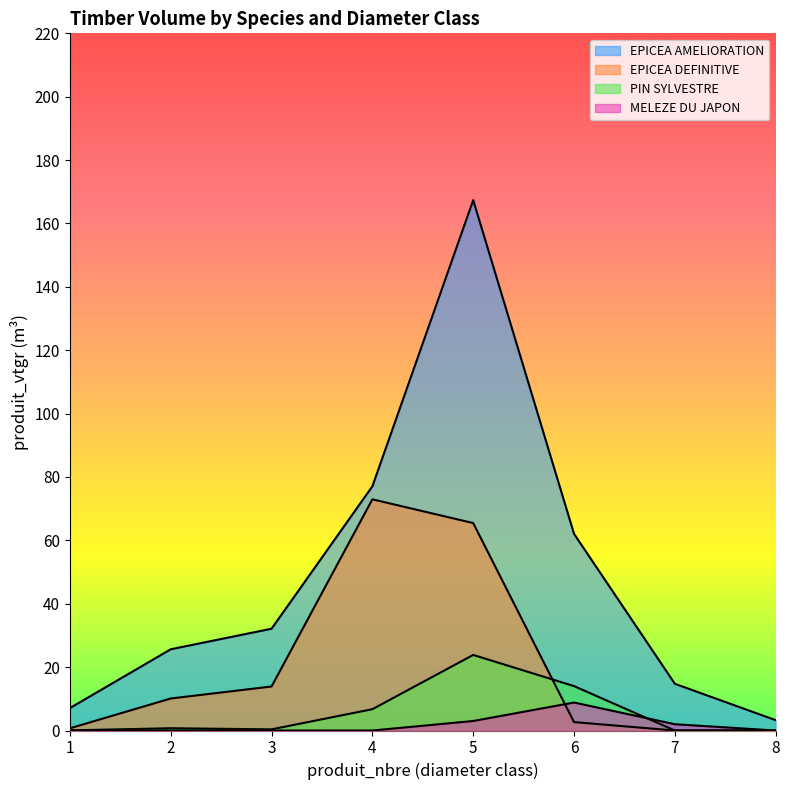

True or false: EPICEA DEFINITIVE and EPICEA AMELIORATION intersect in this chart.

False